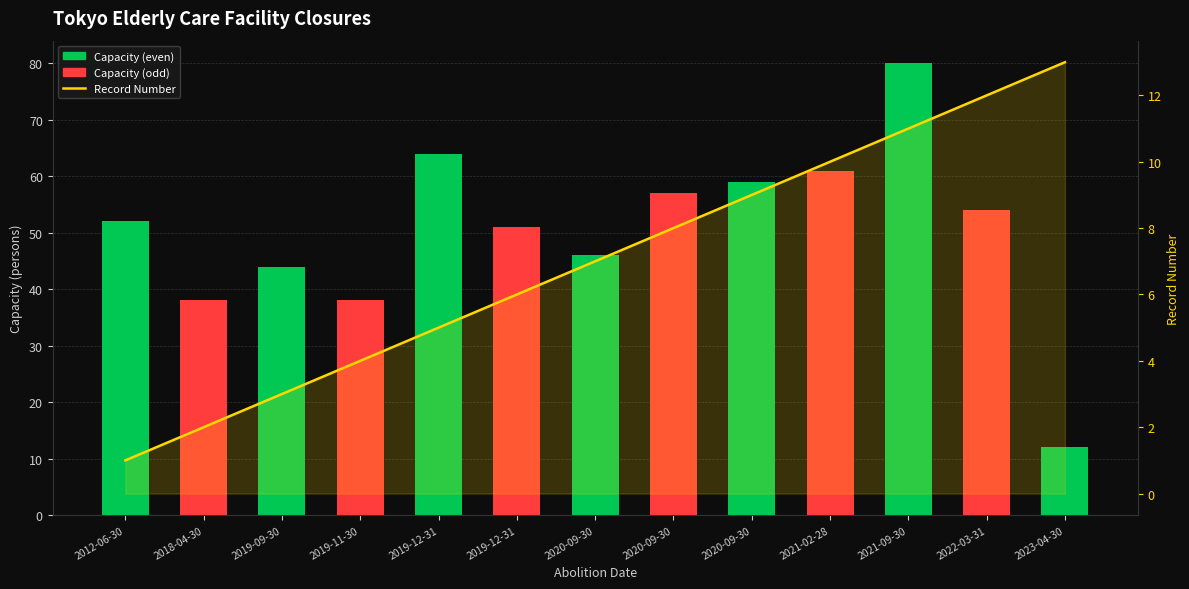

How many categories are shown in the chart?

13